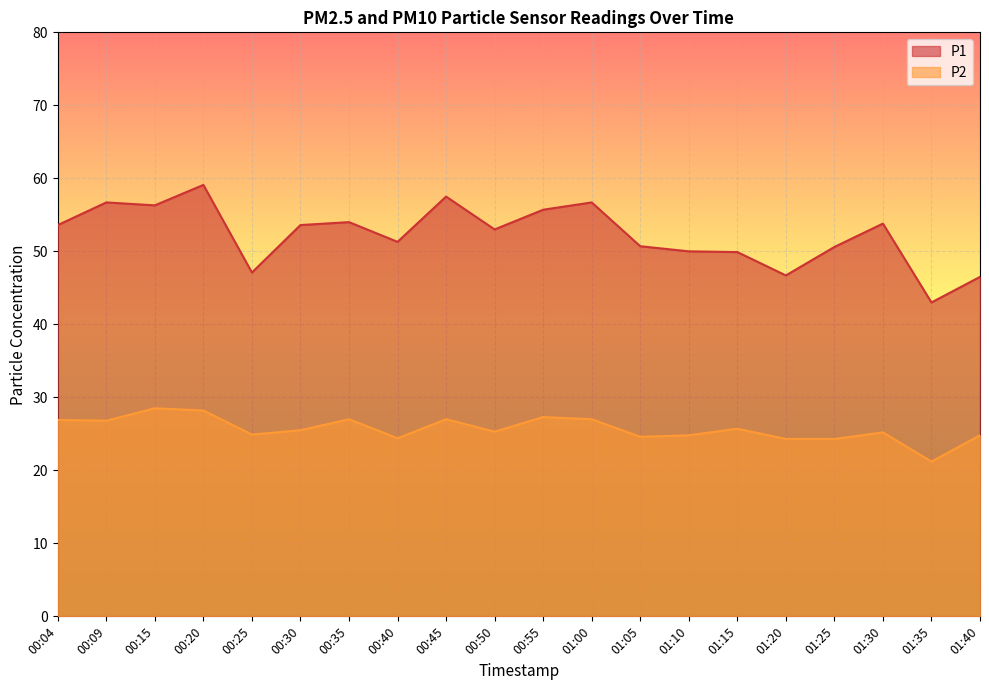

At which label does P2 first exceed 25?

00:04